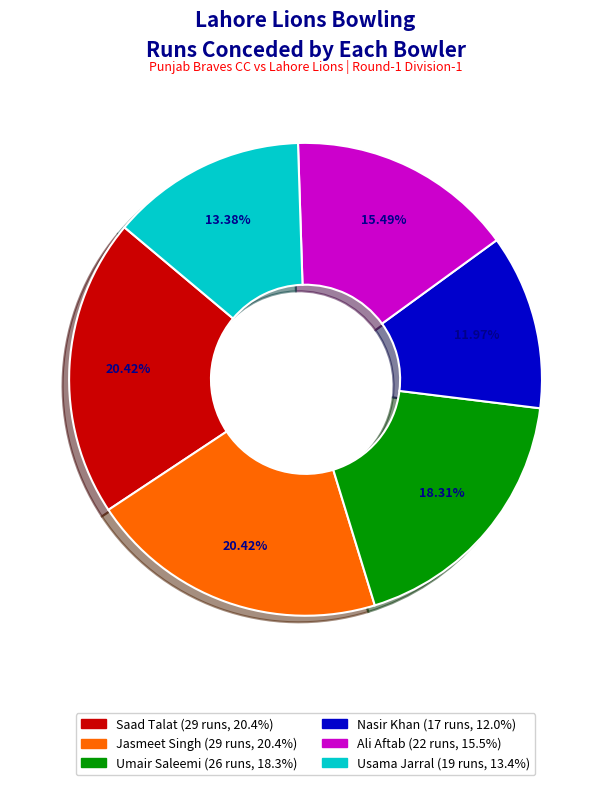

How many segments does this pie chart have?

6